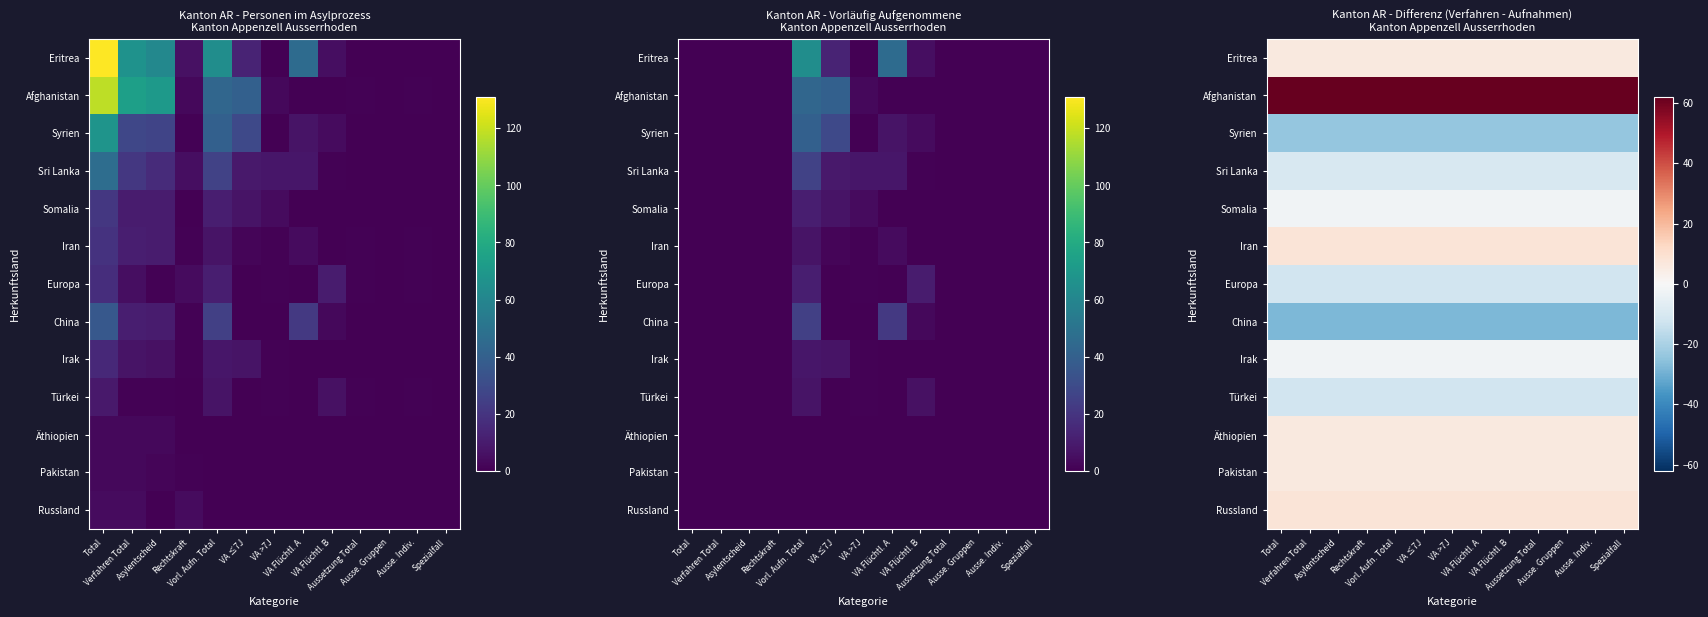

Is it true that Syrien equals -37 at Rechtskraft?

False